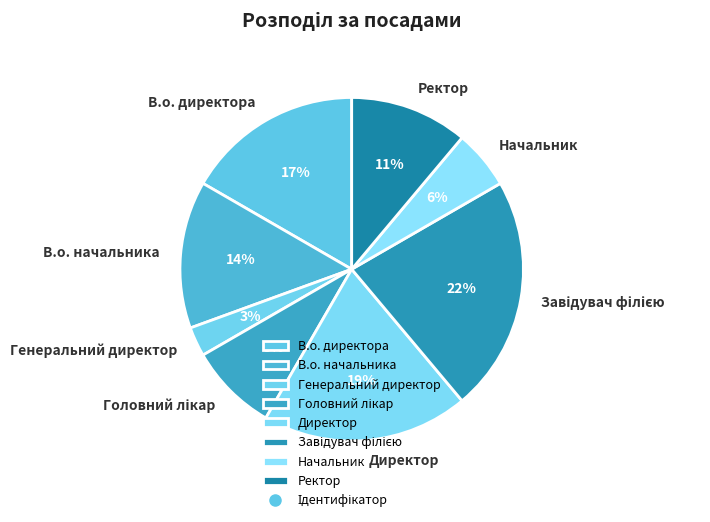

Which has a higher value, Начальник or Ректор?

Ректор